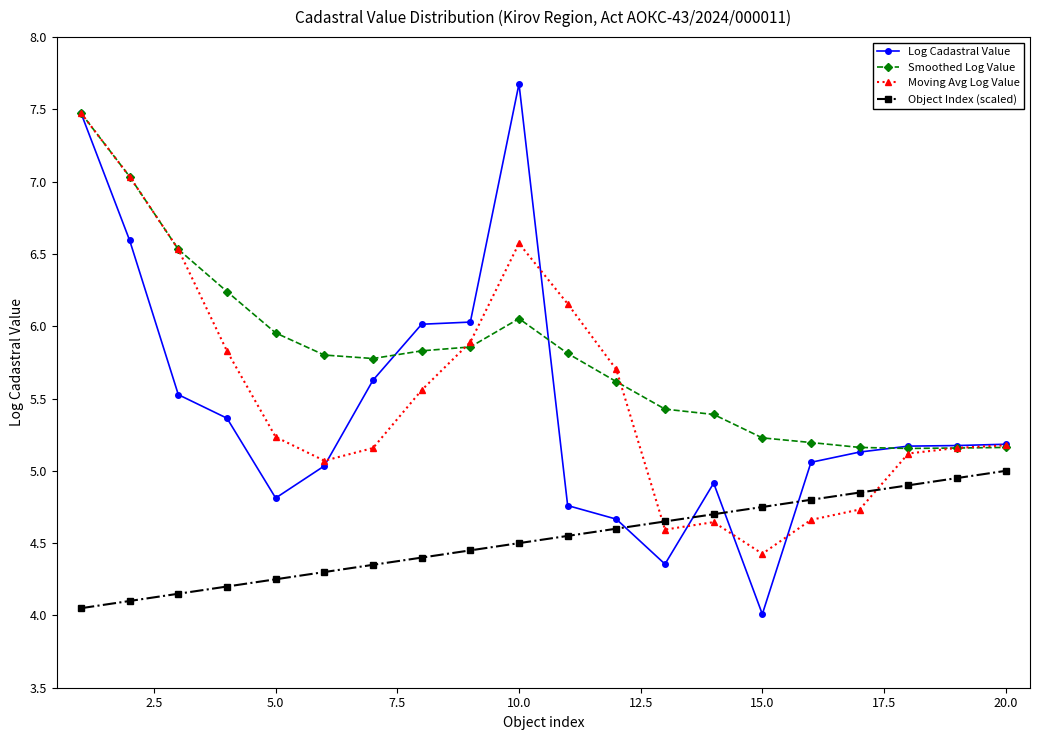

Which series has the widest spread of values?

Log Cadastral Value